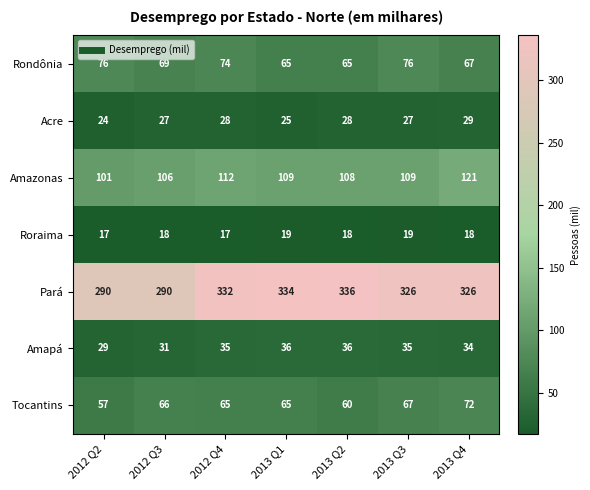

What is the difference between the highest and lowest values at 2013 Q1?

315